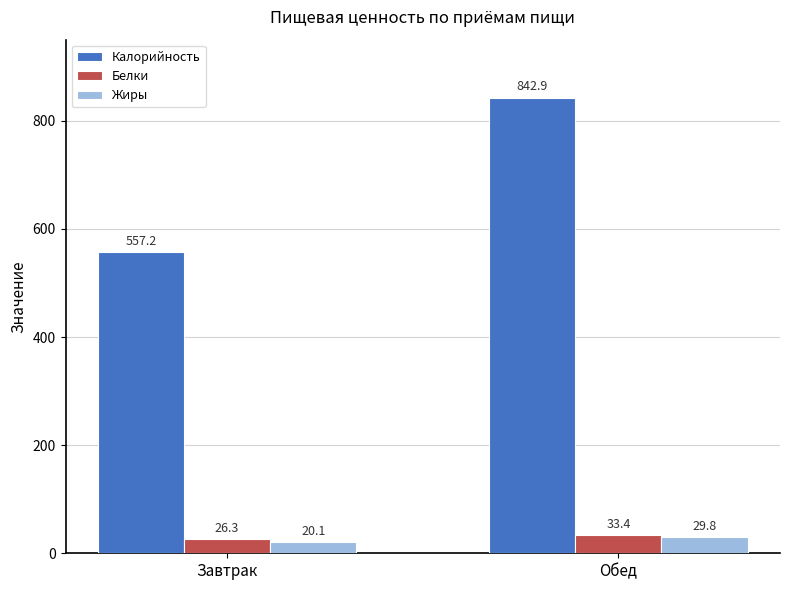

What is the maximum value for Белки?

33.4